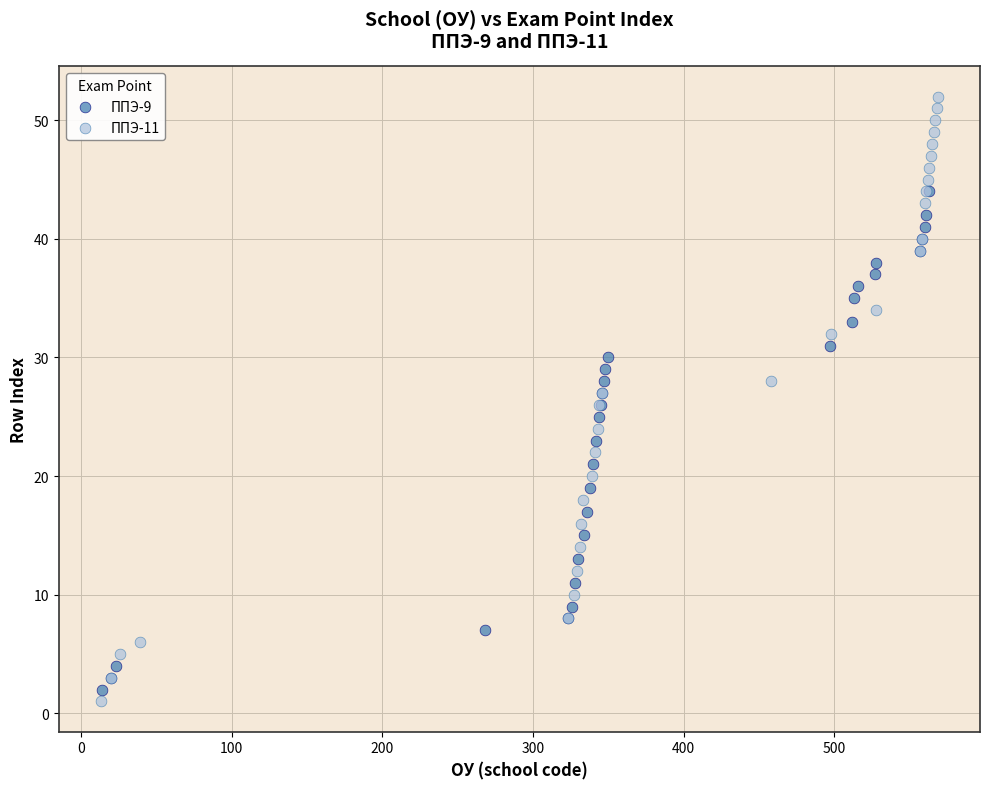

Which series contains the lowest Y value?

ППЭ-11